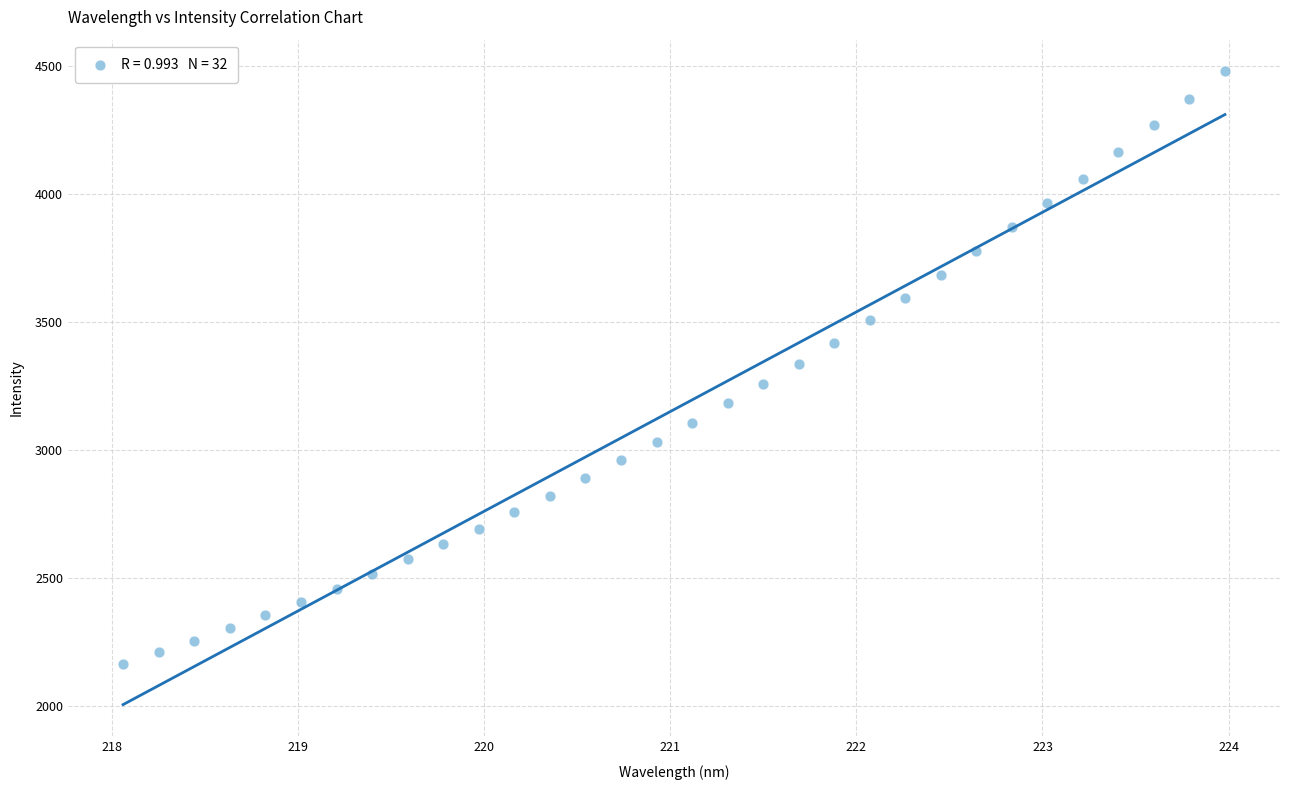

What is the range of Y values (max minus min)?

2315.5